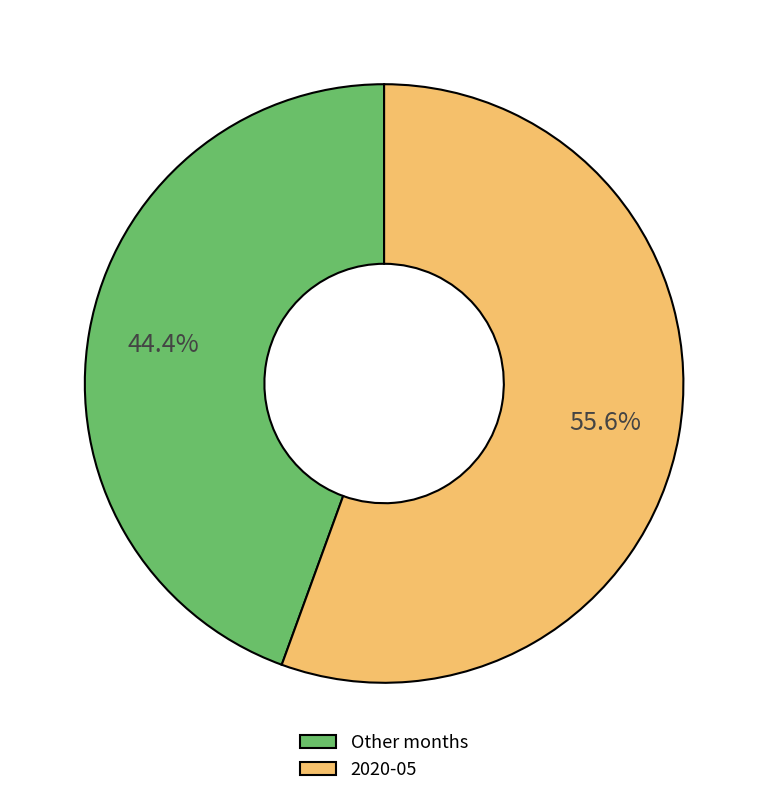

Is it true that 2020-05 is 56% of the pie?

True